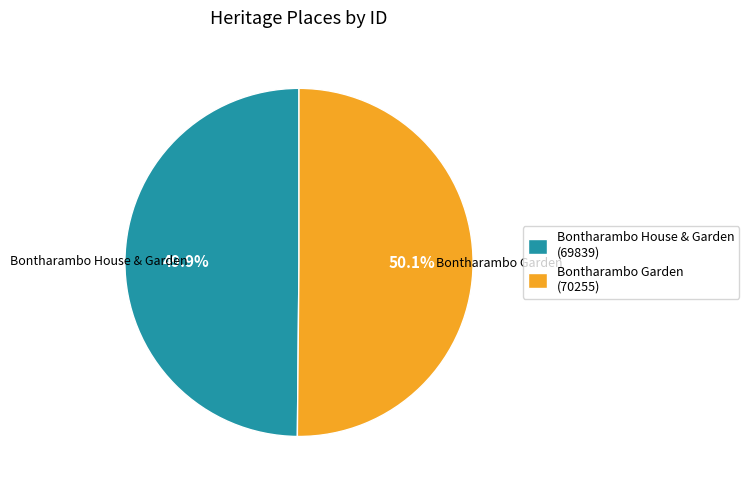

How much of the chart is everything except Bontharambo House & Garden (69839)?

50.1%